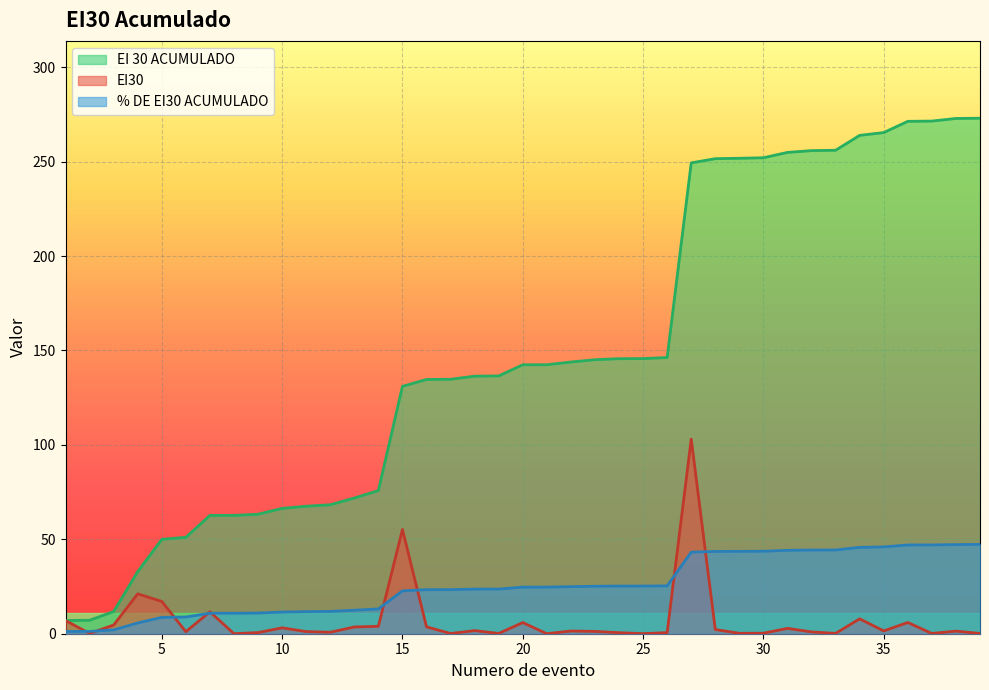

At how many categories does at least one series exceed 191?

13